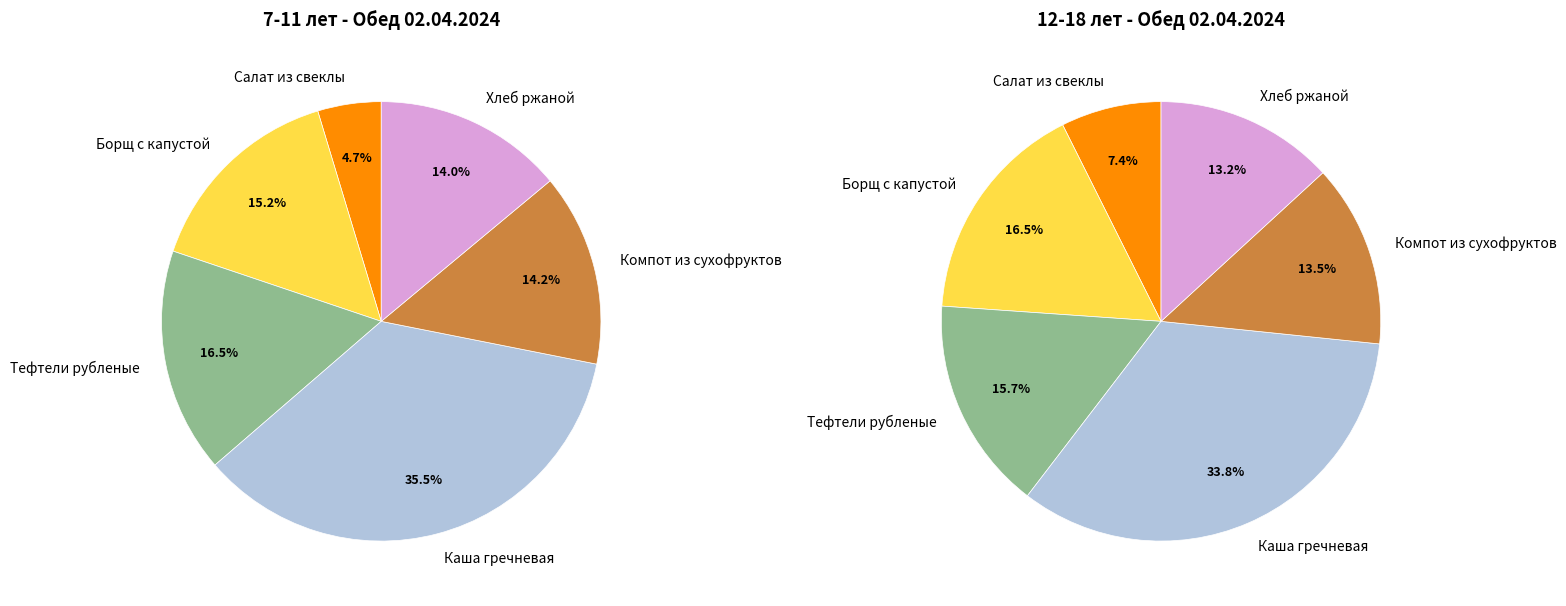

How many slices are in this pie chart?

6